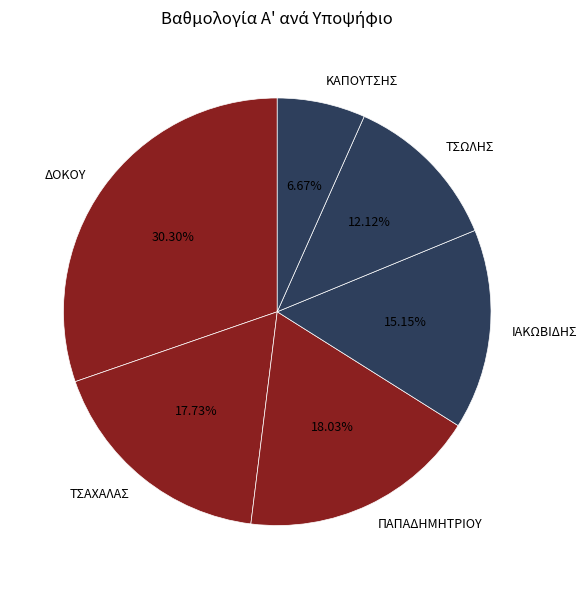

What is the largest slice in the pie chart?

ΔΟΚΟΥ